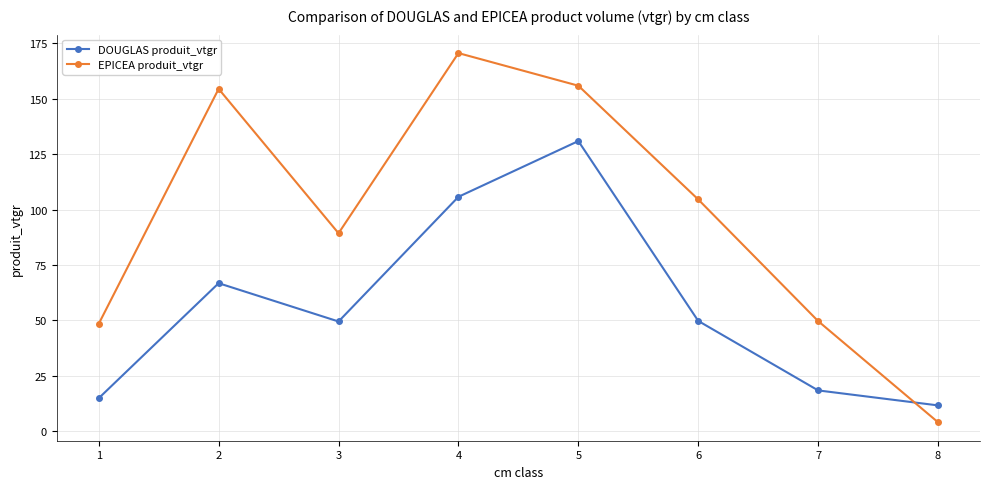

True or false: EPICEA produit_vtgr has more than 2 points higher than both neighbors.

False